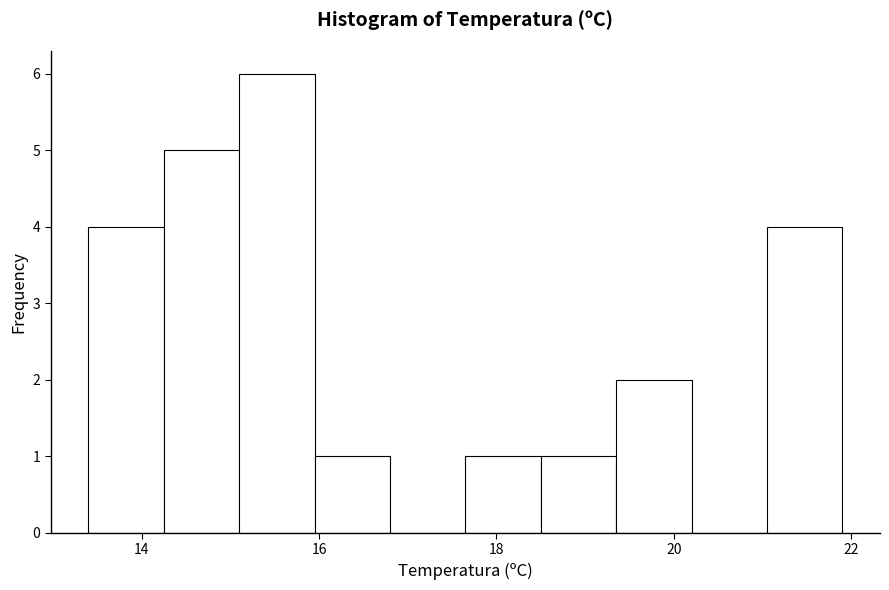

How tall is the bar that spans 18.50 to 19.35 on the x-axis? Neither the bar edges nor the heights are printed on the chart, so give them approximately, as read against the axes.

1